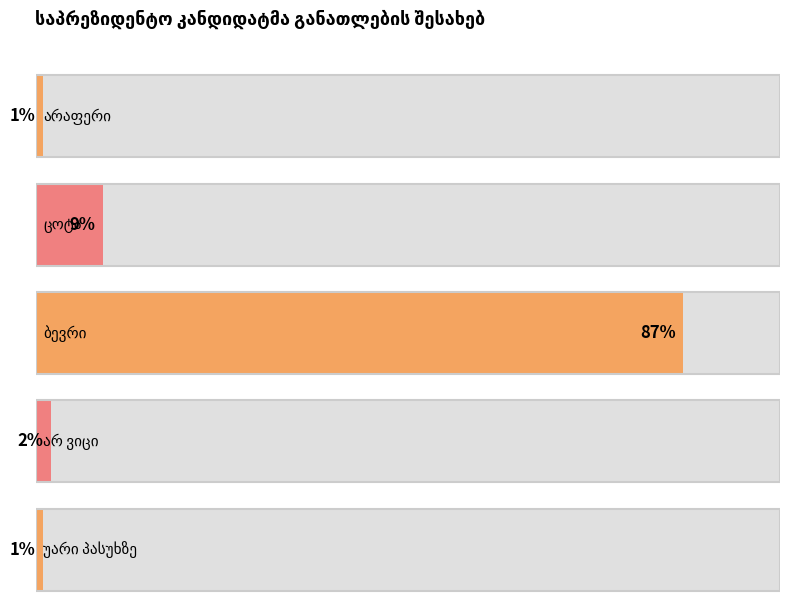

How many distinct data groups are displayed?

1